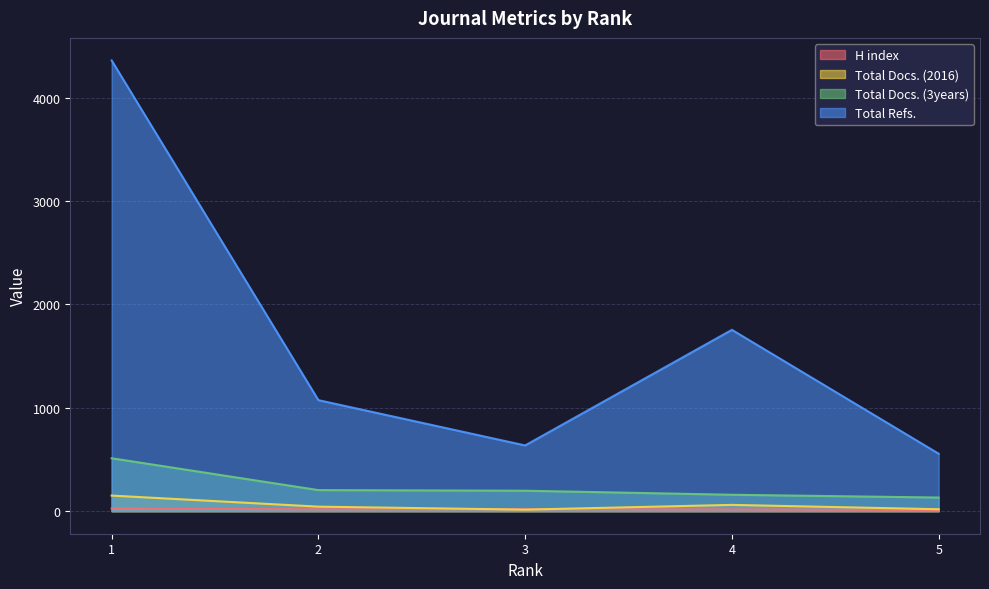

Read the H index value at 3, to the nearest 10.

20